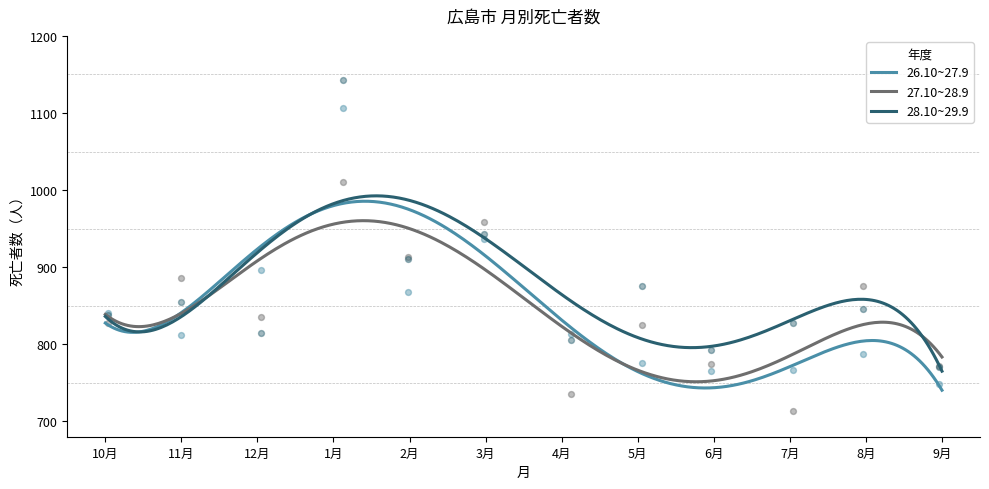

What are all the series names shown in the legend?

26.10~27.9, 27.10~28.9, 28.10~29.9